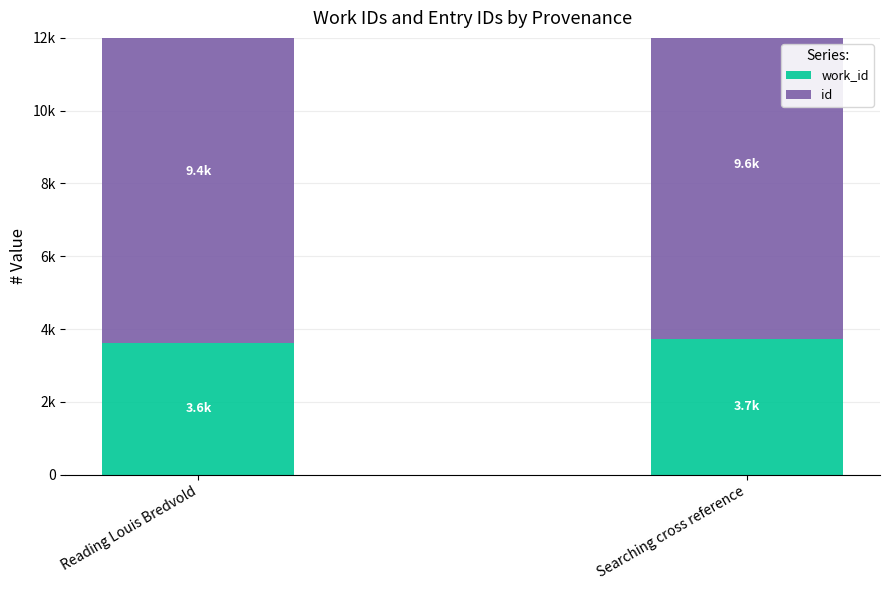

Which series has the widest spread of values?

id